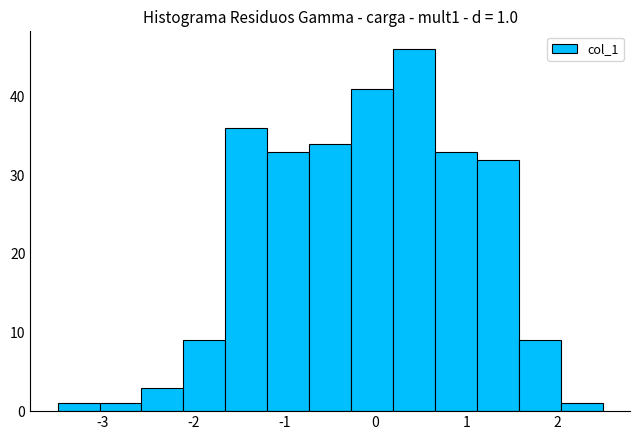

Which range on the x-axis has the tallest bar?

0.2 to 0.7